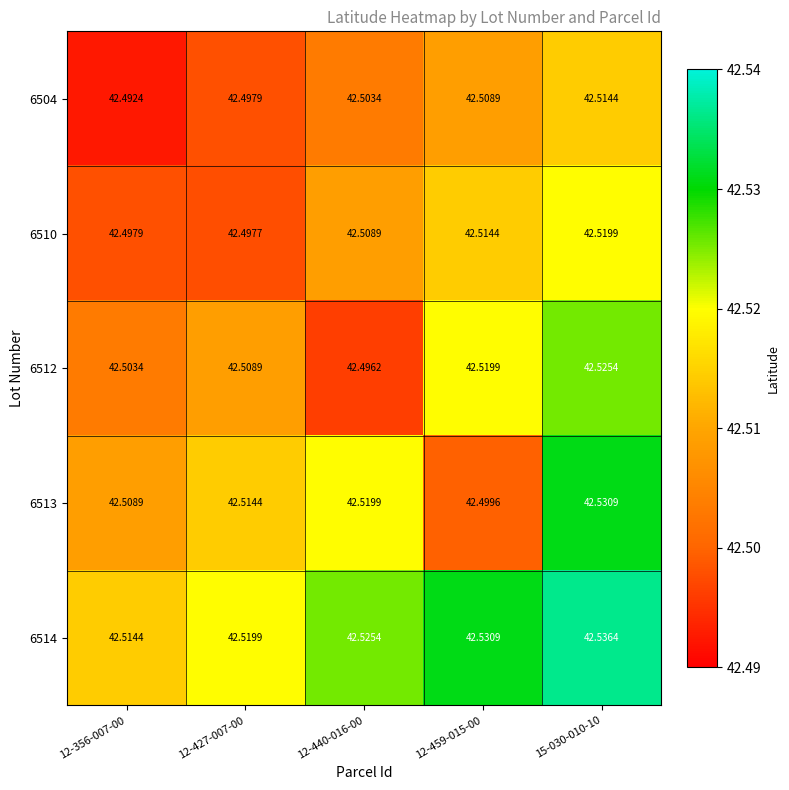

Is the value of 6512 at 15-030-010-10 greater than the value of 6514 at 12-427-007-00?

Yes